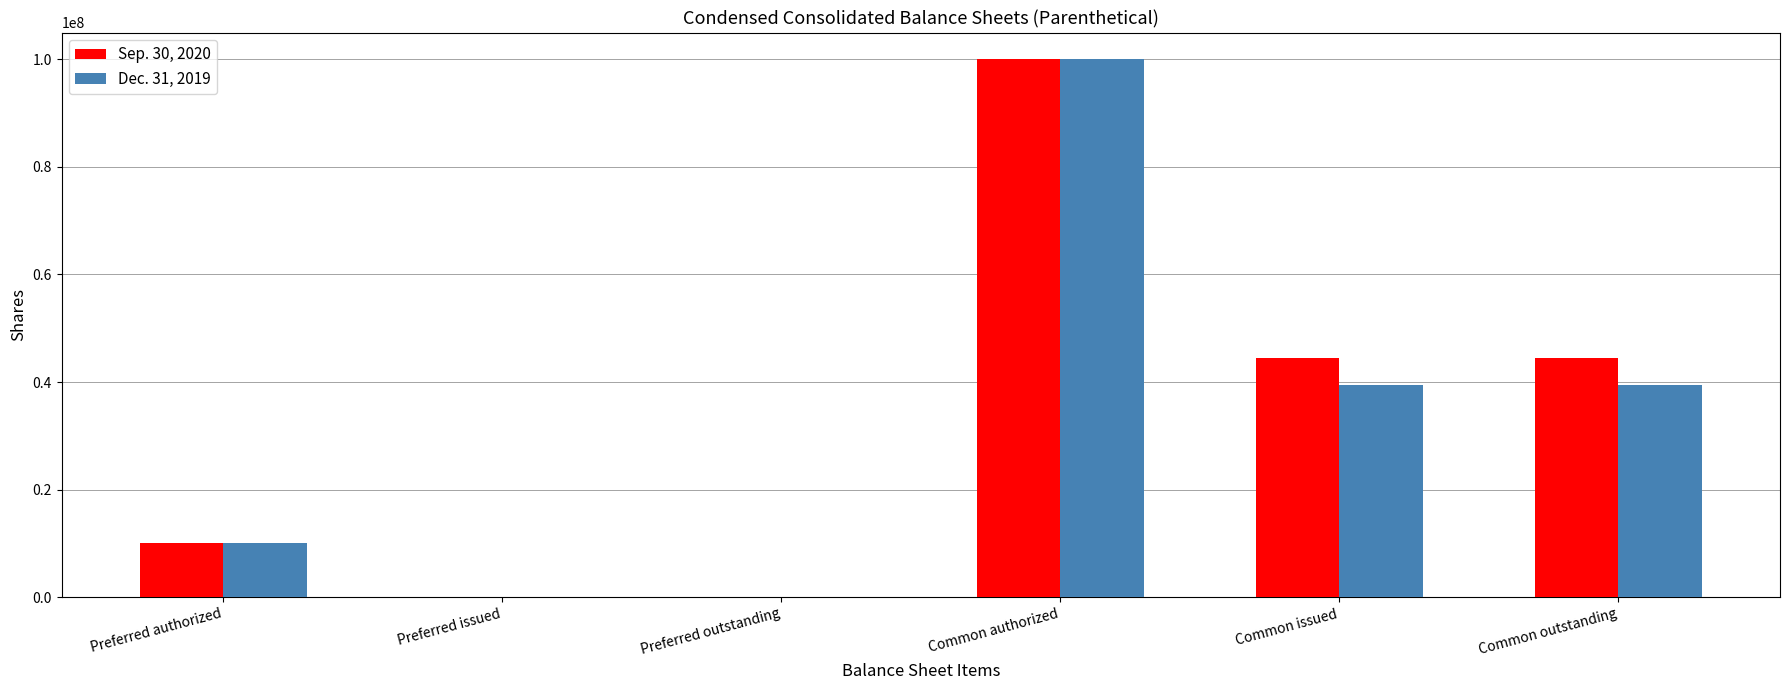

Count the number of categories in the chart.

6